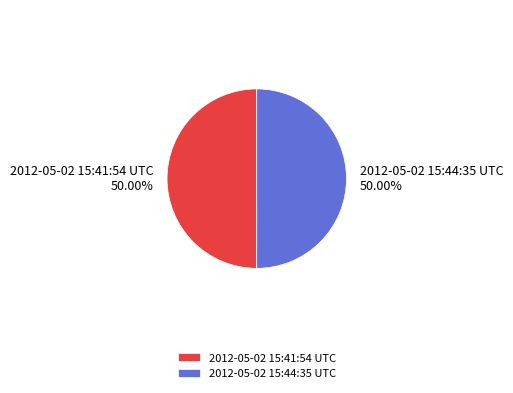

To the nearest percent, what percentage of the pie is 2012-05-02 15:41:54 UTC?

50%